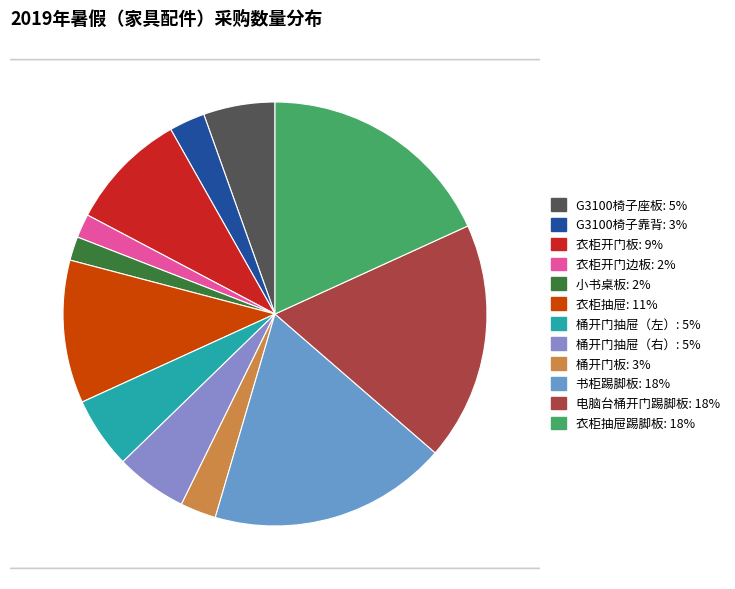

Count the number of slices in the pie.

12